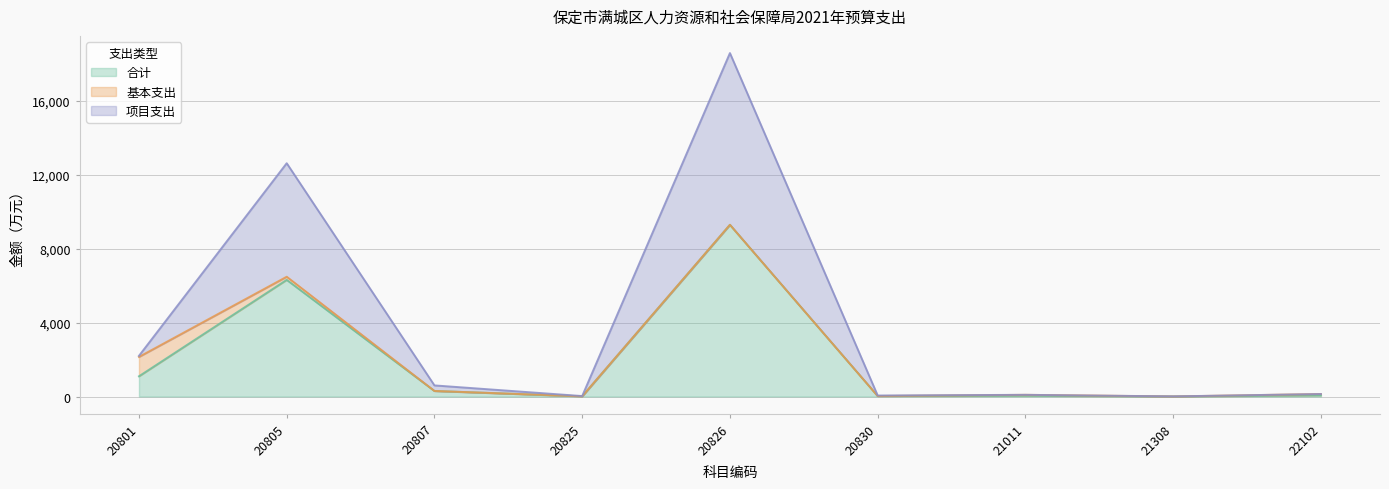

At which category is the sum across all series the highest?

20826